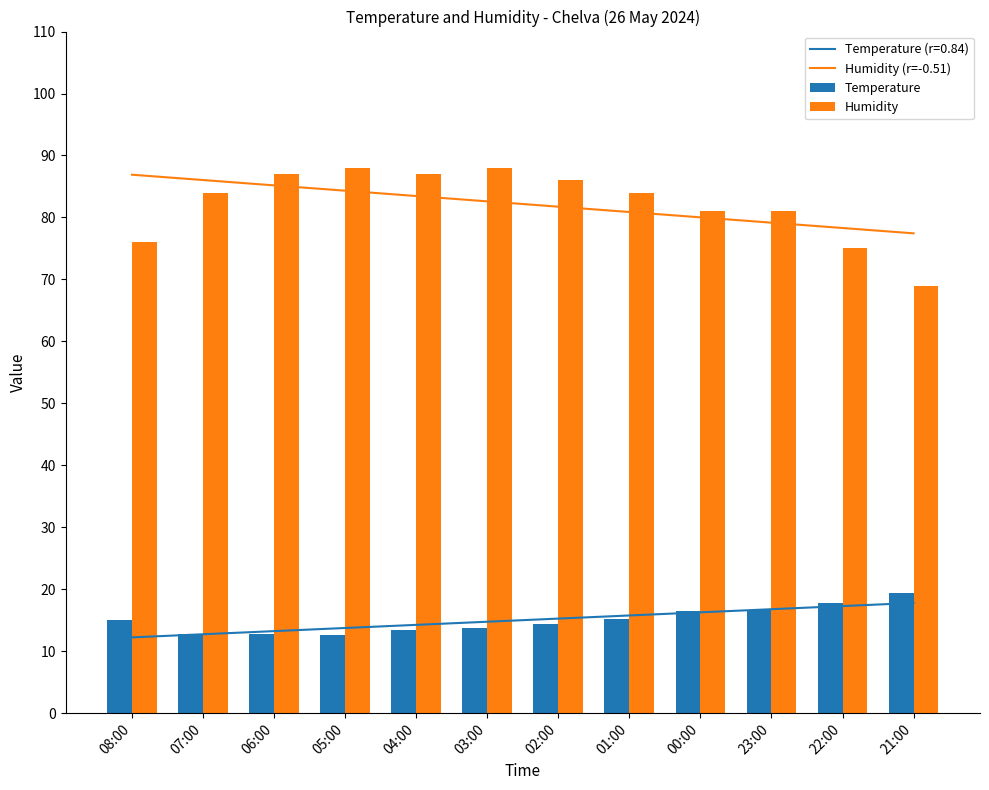

What is the greatest value displayed?

88.0